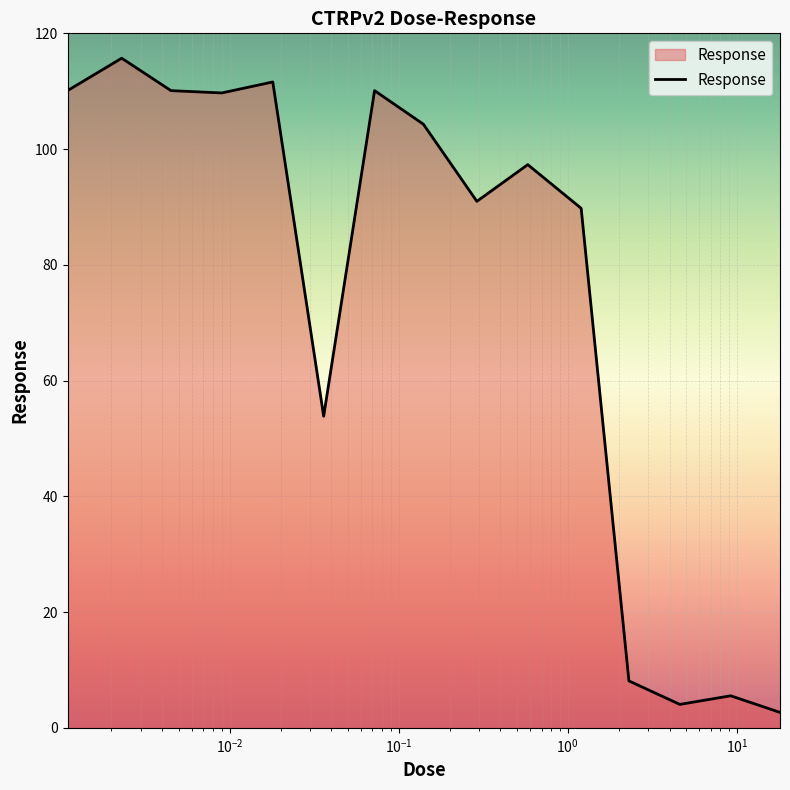

What is the smallest value displayed?

2.7